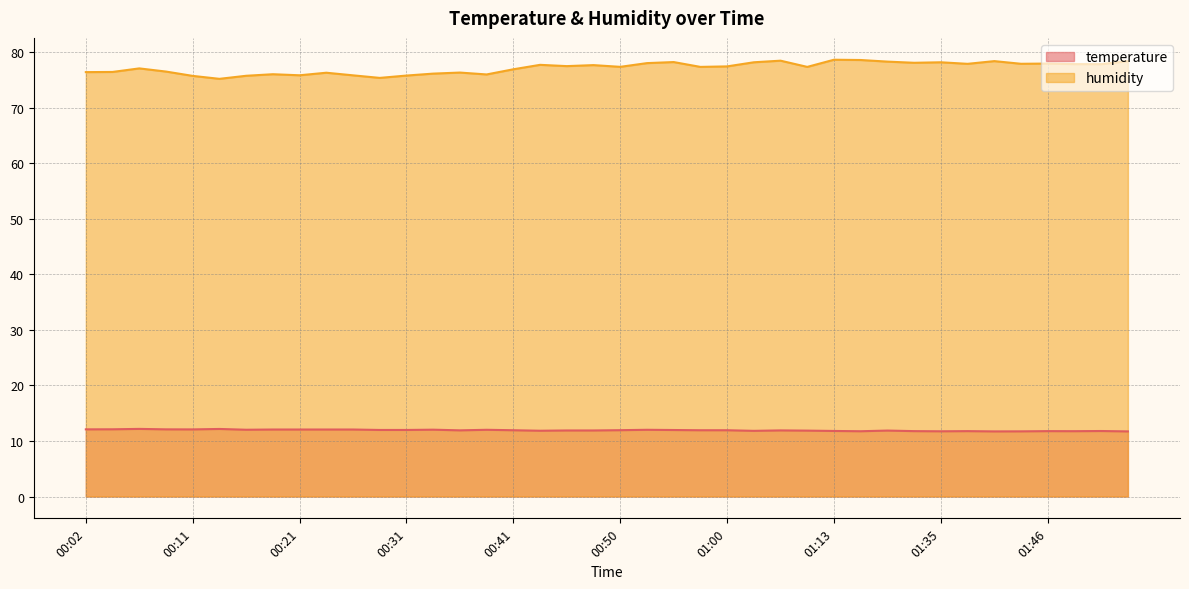

Which series has the largest total across all categories?

humidity